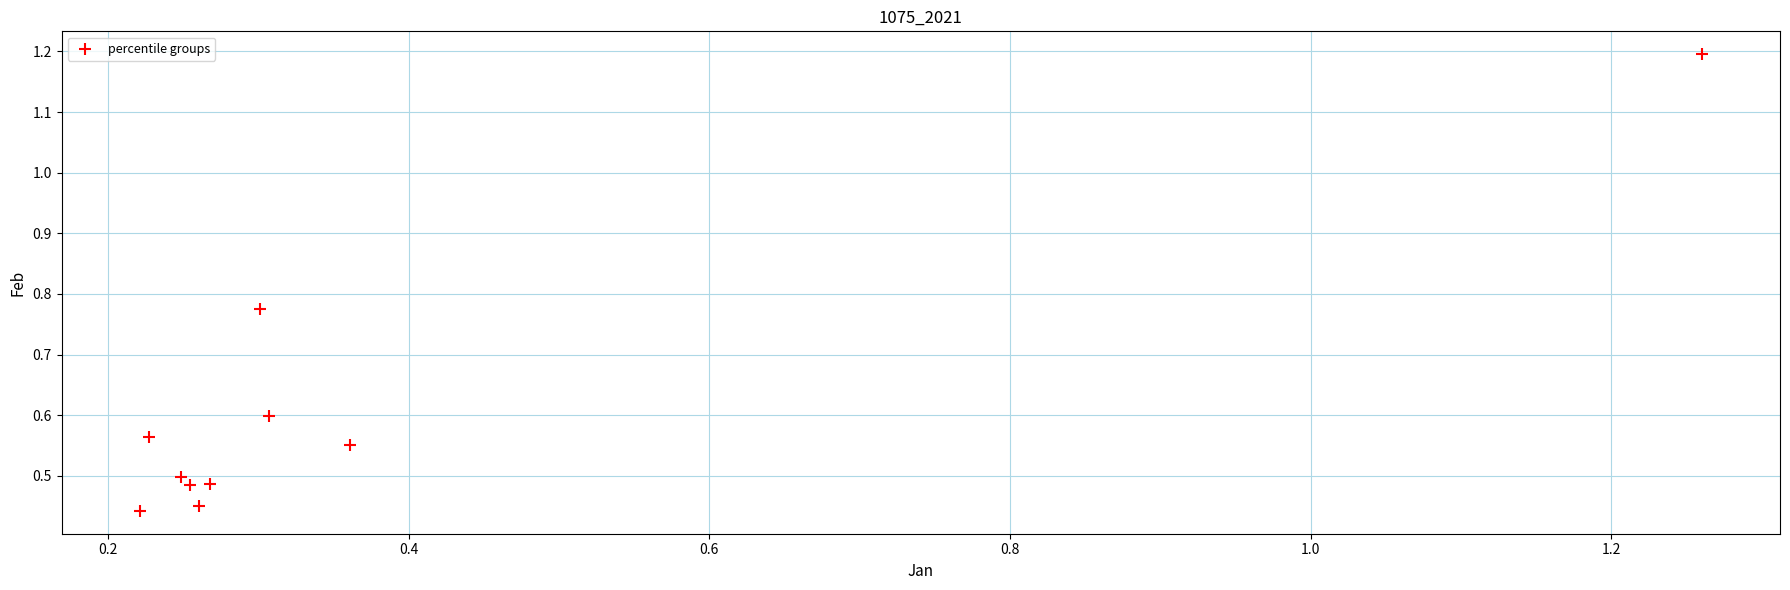

What is the range of X values (max minus min)?

1.0